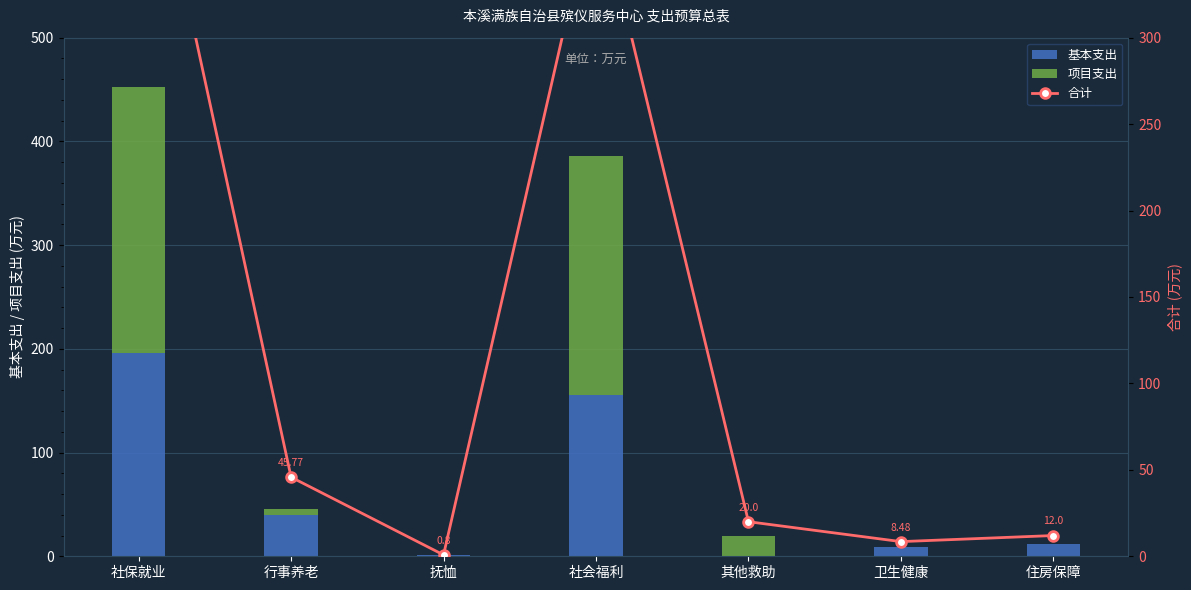

What is the spread (max minus min) of values at 其他救助?

20.0